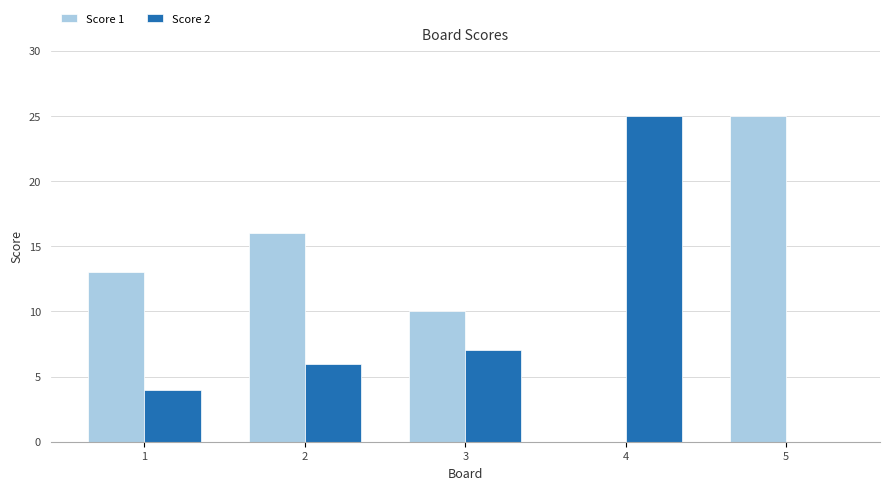

Reading left to right, extract all data points from this chart.

Score 1: 1=13	2=16	3=10	4=0	5=25
Score 2: 1=4	2=6	3=7	4=25	5=0